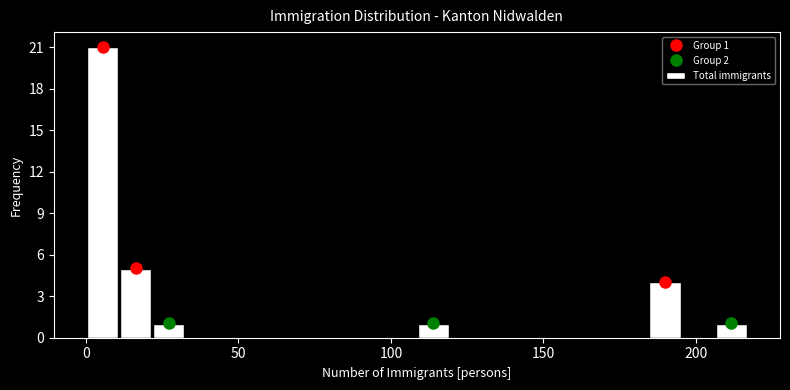

Around what value on the x-axis is the tallest bar? Give the approximate position of its centre, as read against the axis.

5